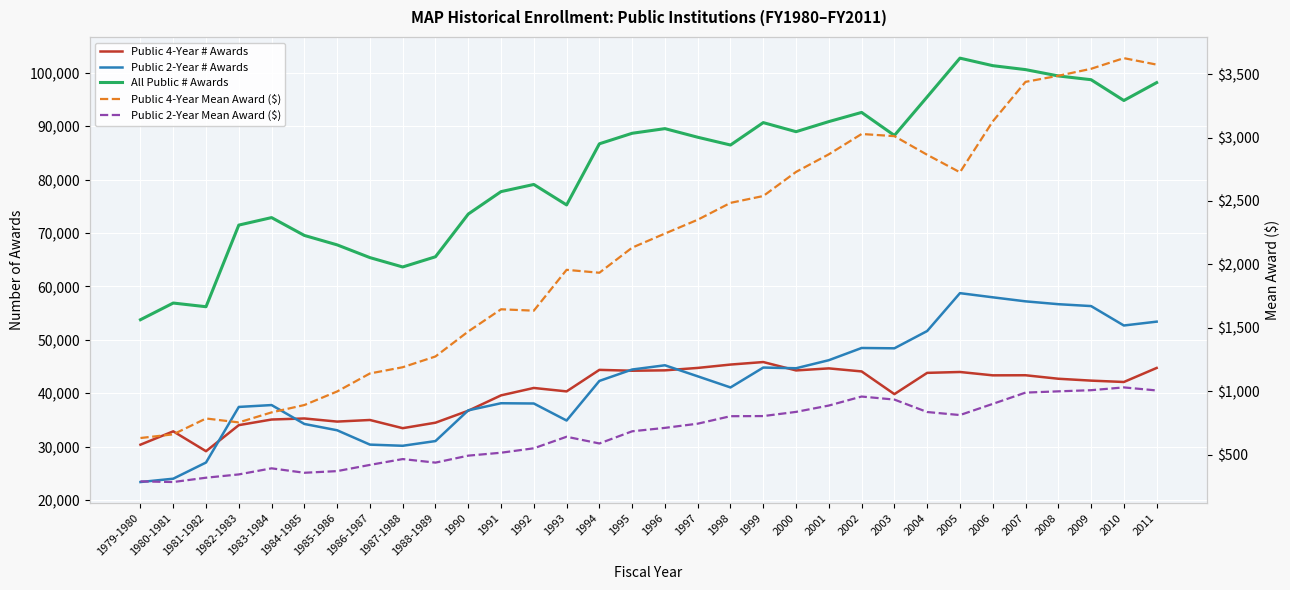

Which series changed the most between 2003 and 2005?

All Public # Awards